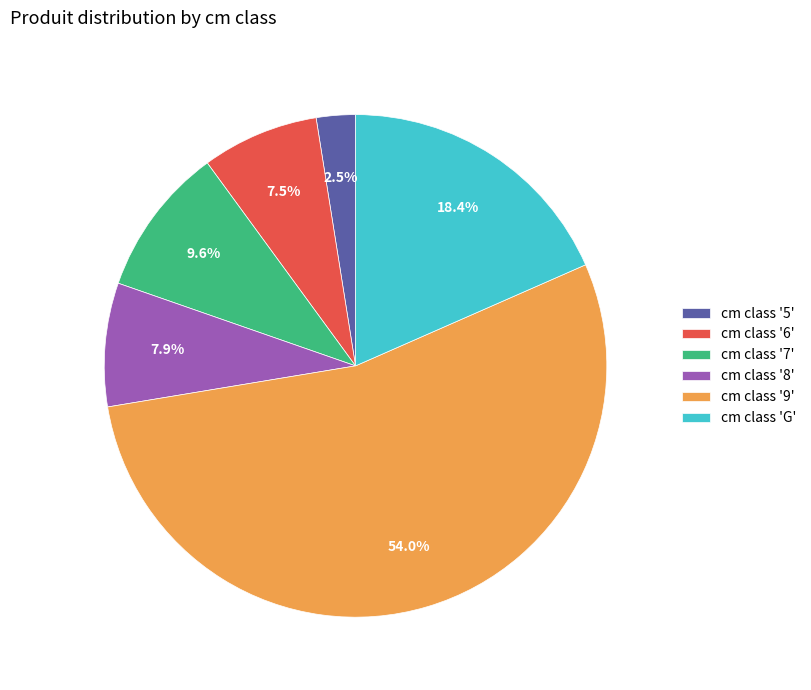

Is there any slice that represents more than half of the pie?

Yes